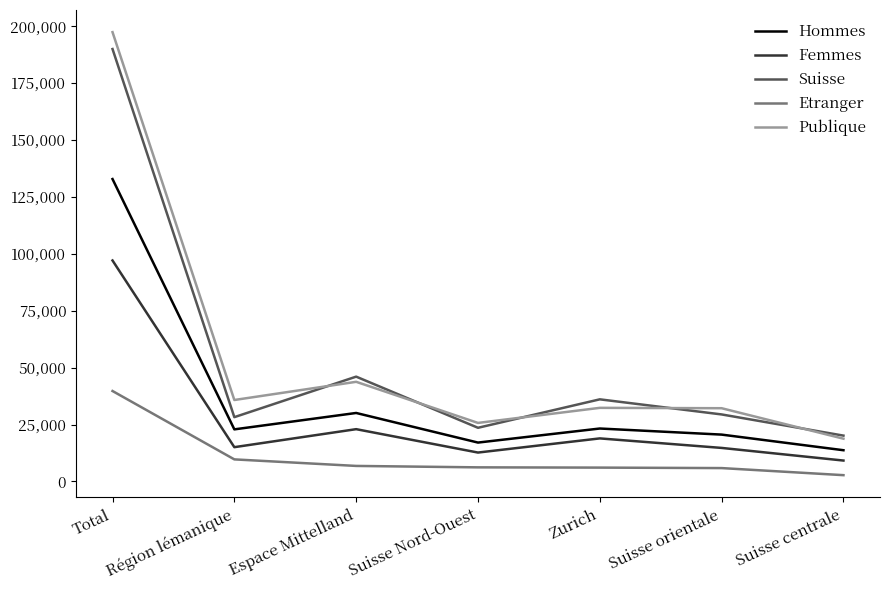

What is the total value across all series at Zurich?

116602